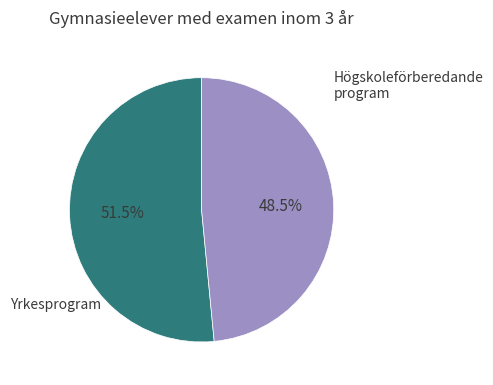

Is there any slice that represents more than half of the pie?

Yes